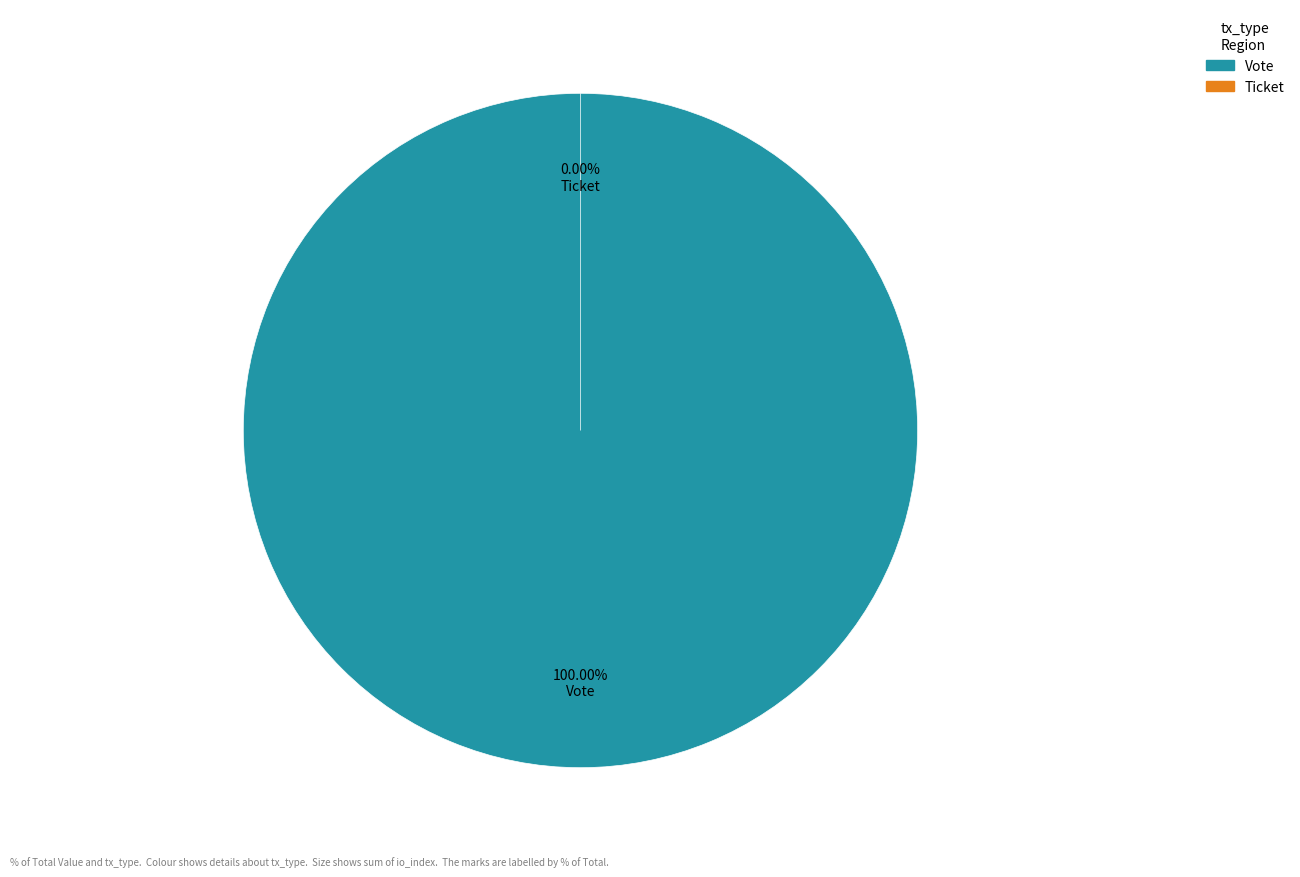

What is the majority slice?

Vote